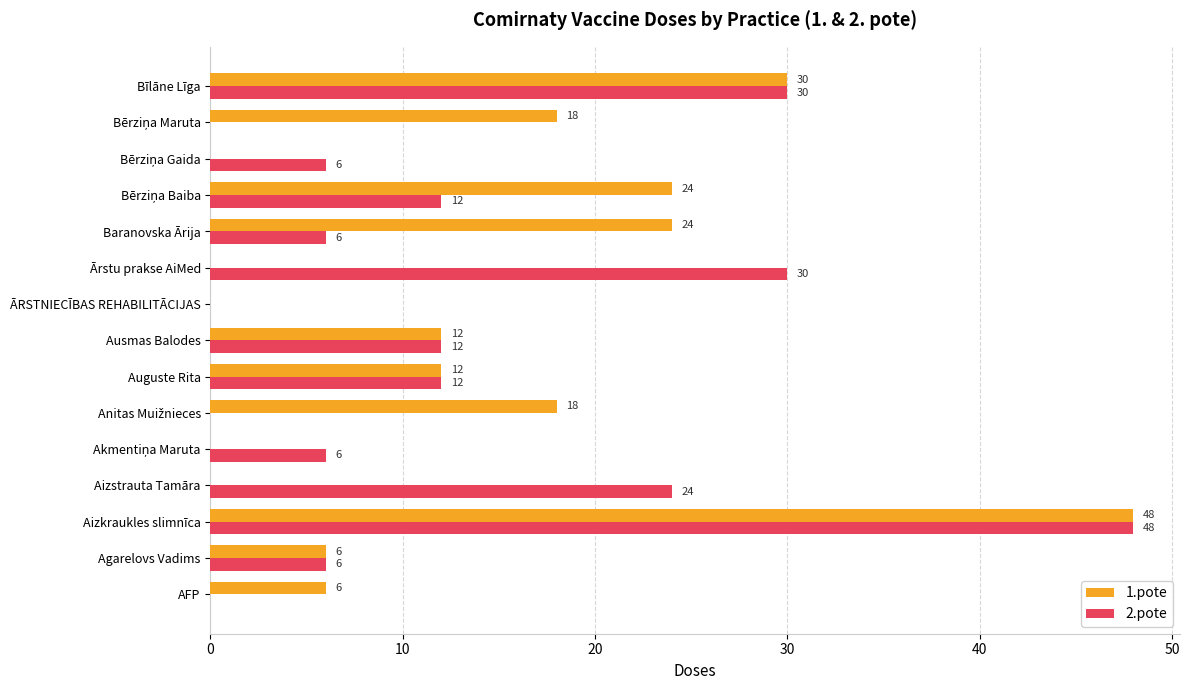

Is the value of 1.pote at Agarelovs Vadims greater than the value of 2.pote at Ārstu prakse AiMed?

No